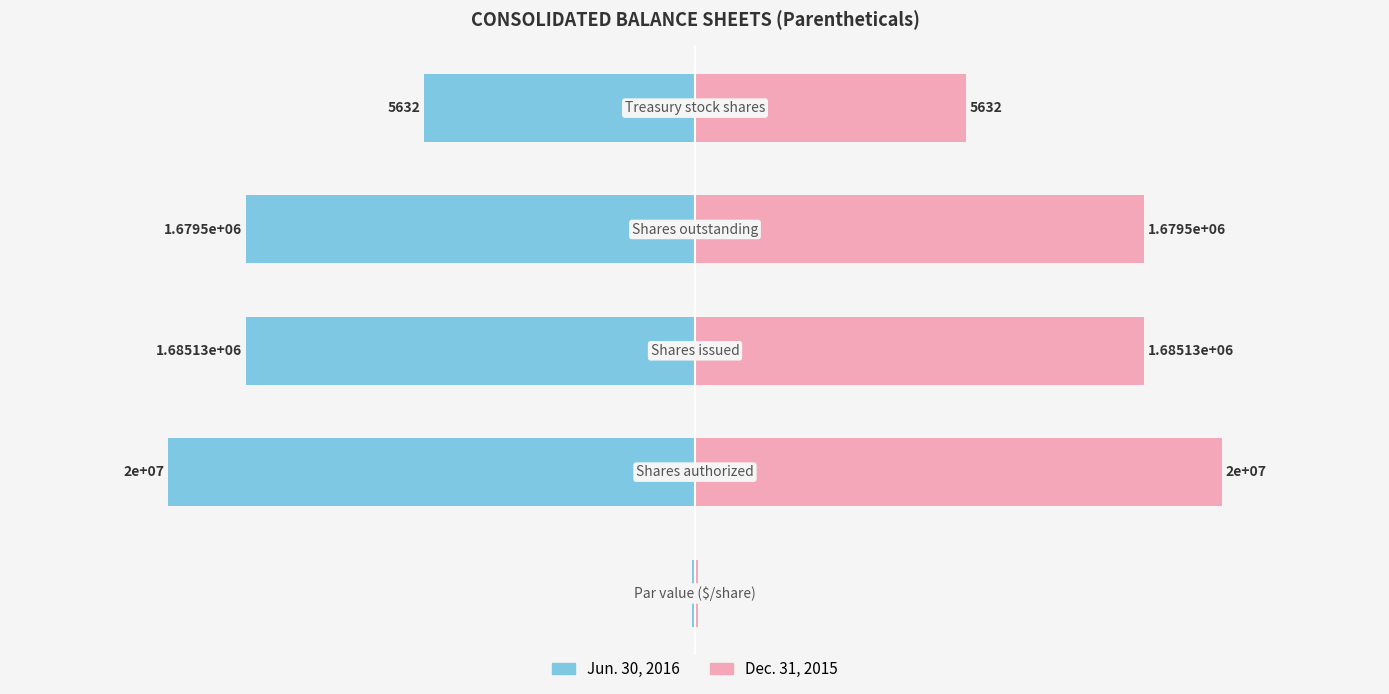

Where does the Dec. 31, 2015 series first go above 6?

1